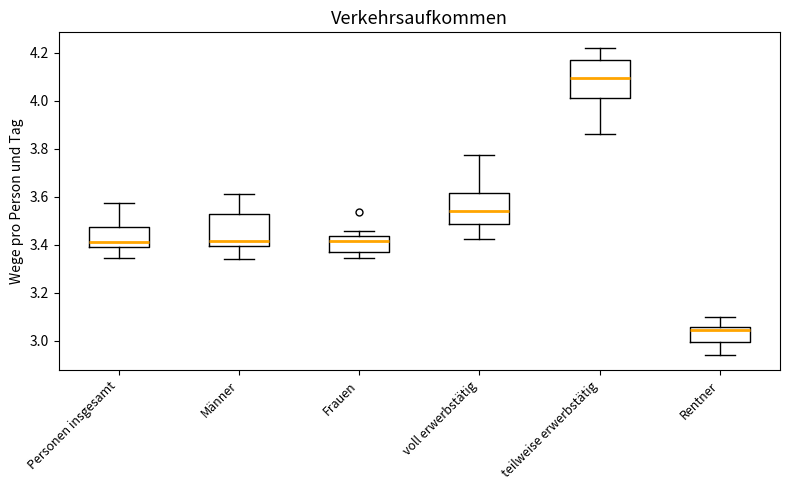

Reading left to right, transcribe this box plot: for each box, give where its median line is, the range the box spans, and where its two whiskers end, as read against the y-axis. The values are not printed on the chart, so give them approximately, as read against the axis.

Personen insgesamt: median 3.42, box 3.40 to 3.48, whiskers 3.34 to 3.58
Männer: median 3.42, box 3.40 to 3.52, whiskers 3.34 to 3.62
Frauen: median 3.42, box 3.38 to 3.44, whiskers 3.34 to 3.46
voll erwerbstätig: median 3.54, box 3.48 to 3.62, whiskers 3.42 to 3.78
teilweise erwerbstätig: median 4.10, box 4.02 to 4.18, whiskers 3.86 to 4.22
Rentner: median 3.04, box 3.00 to 3.06, whiskers 2.94 to 3.10